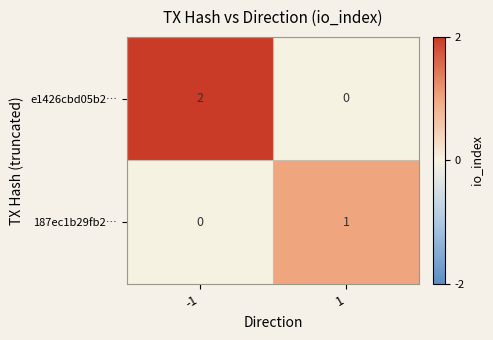

True or false: 187ec1b29fb2… has a value of 0 at -1.

True